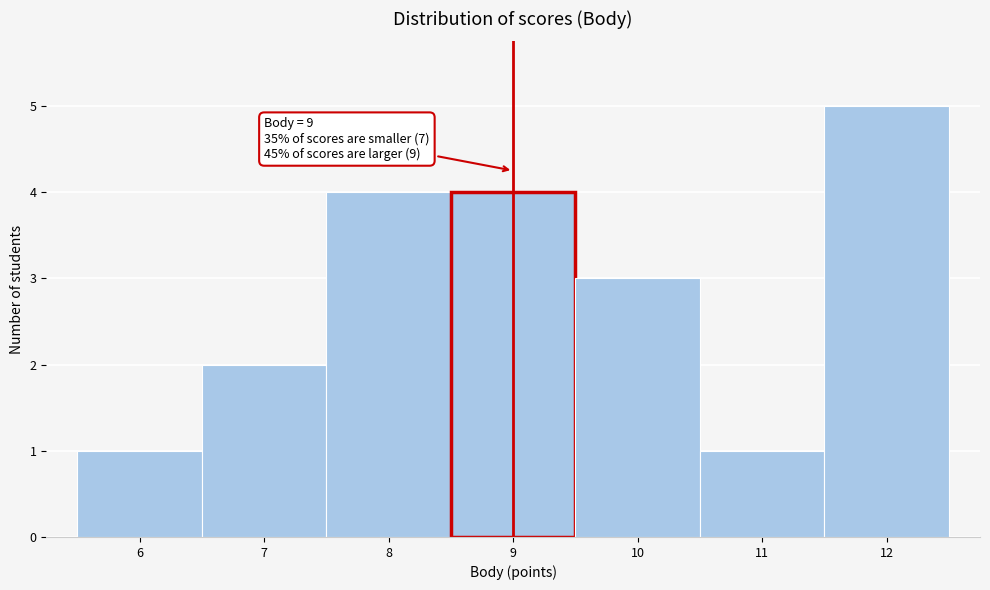

Over which range of the x-axis is the bar tallest?

11.5 to 12.5